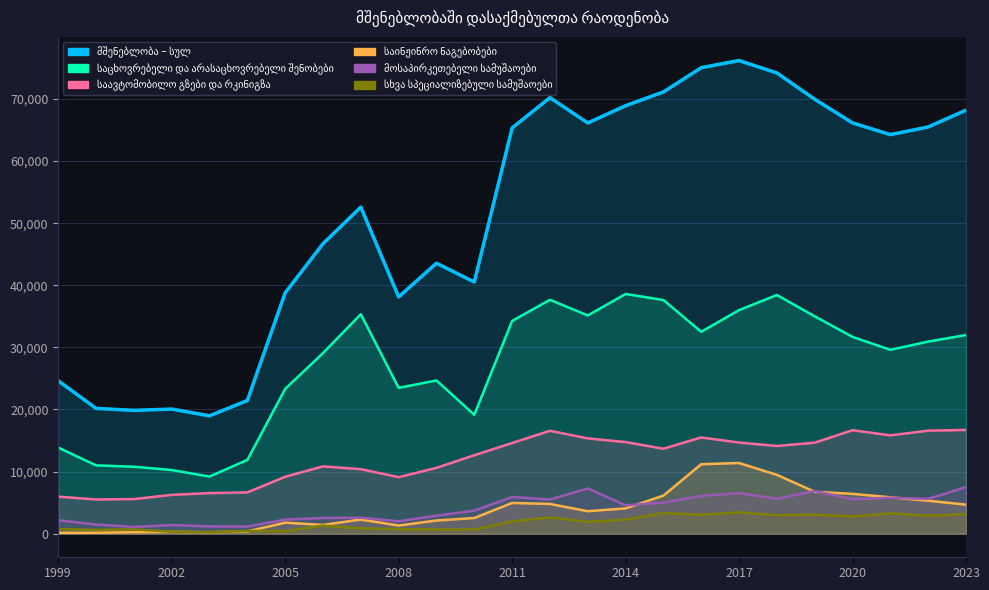

List the labels in order of მოსაპირკეთებელი სამუშაოები value, smallest first.

2001, 2004, 2003, 2002, 2000, 2008, 1999, 2005, 2006, 2007, 2009, 2010, 2014, 2015, 2012, 2020, 2022, 2018, 2021, 2011, 2016, 2017, 2019, 2013, 2023